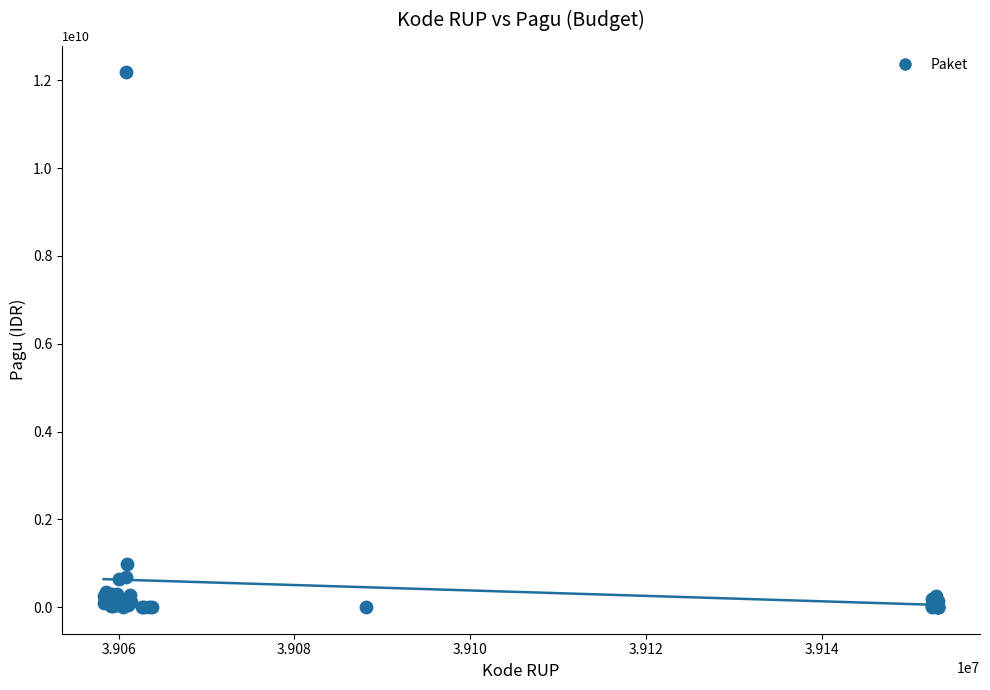

What Y value in the scatter plot is closest to 6092566000?

971640000